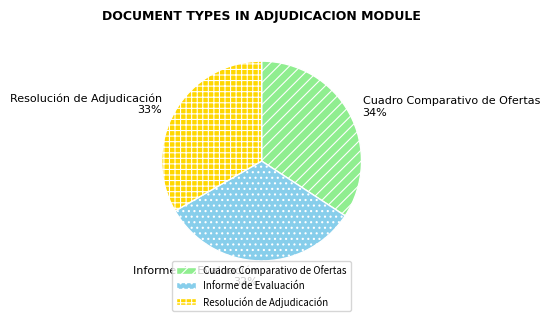

To the nearest percent, what is the difference between the largest and smallest slice percentages?

2%